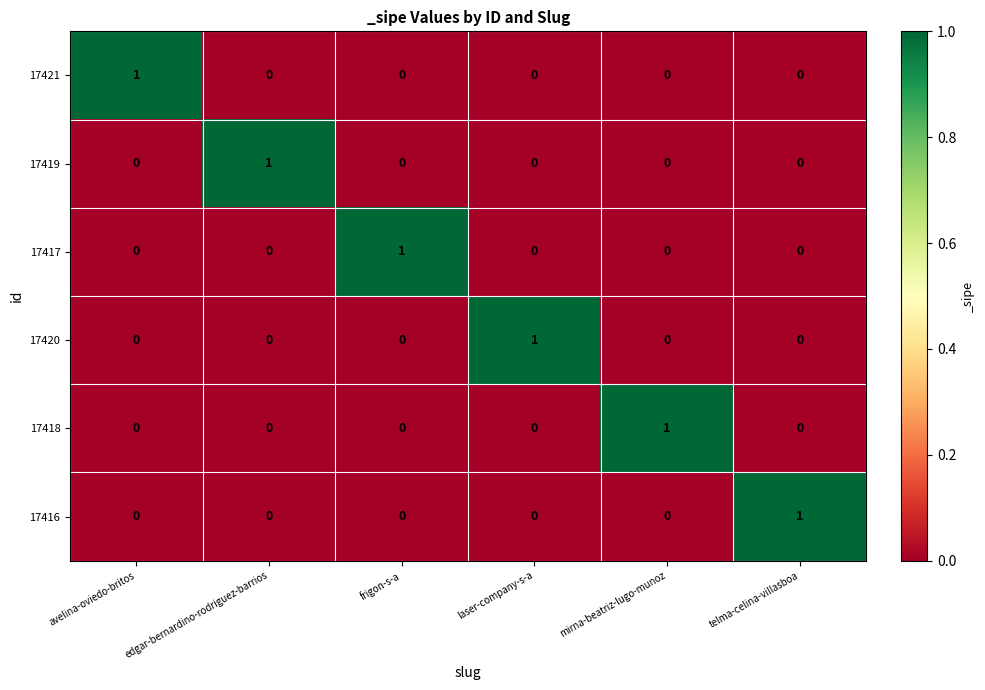

At how many categories does at least one series exceed 0?

6